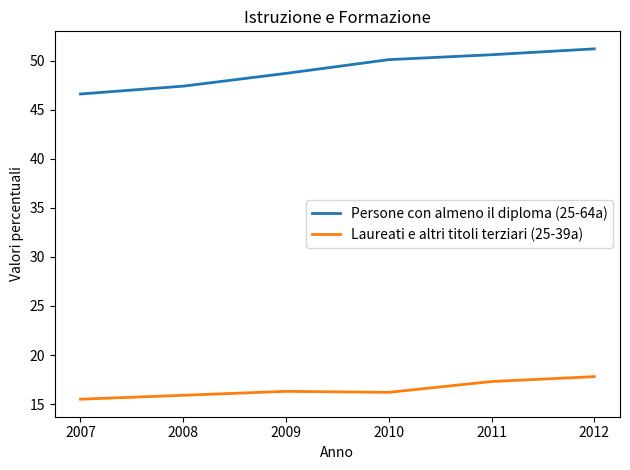

What is the difference between the maximum and minimum values in the Persone con almeno il diploma (25-64a) series?

4.6